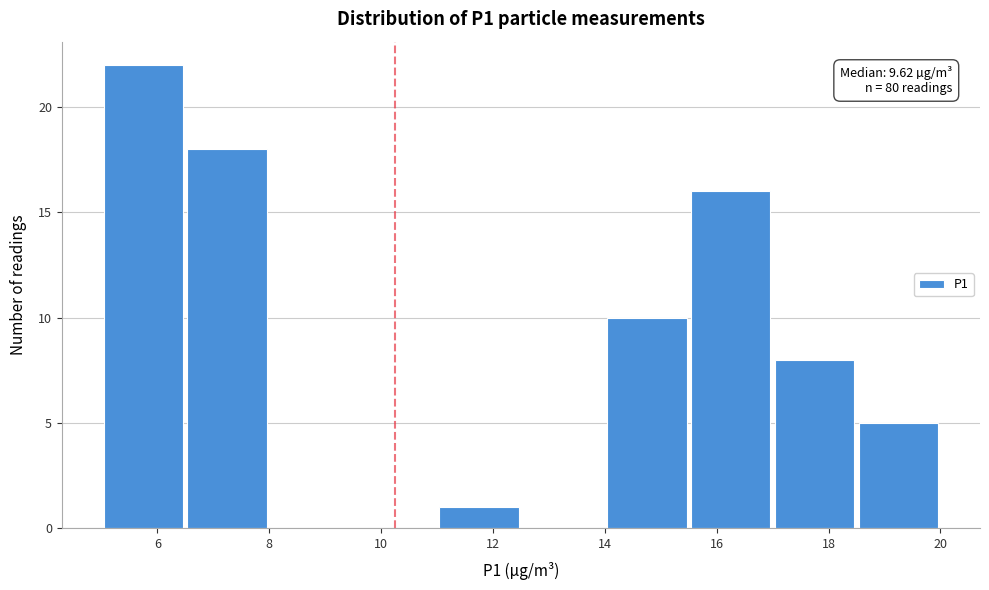

Which range on the x-axis has the tallest bar?

5.0 to 6.5